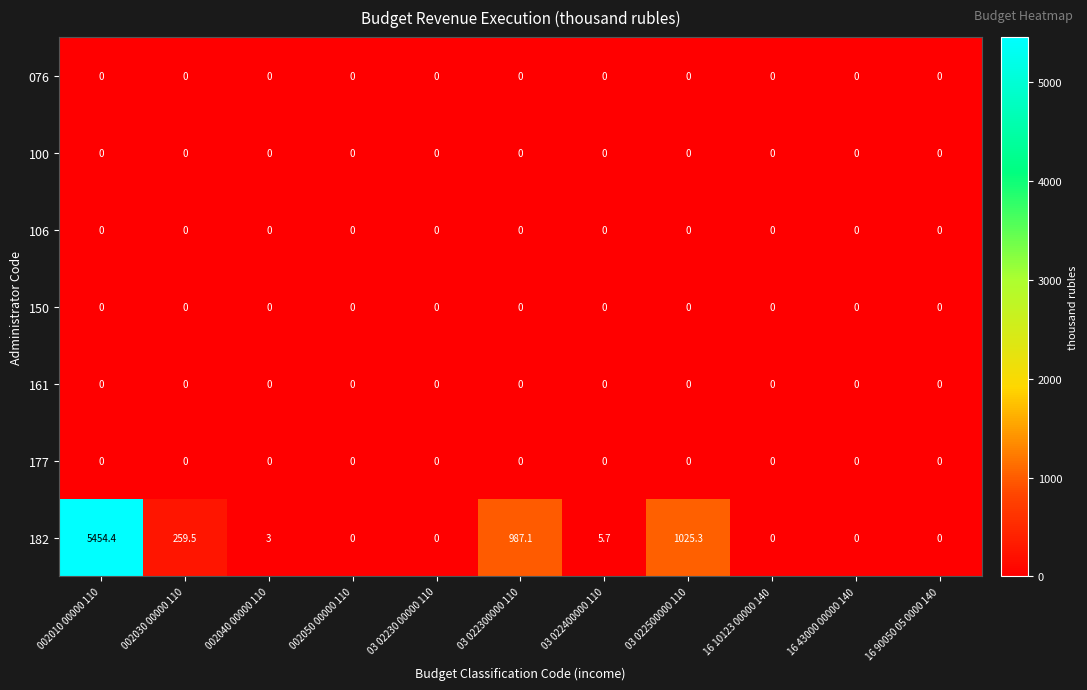

What is the maximum value shown in the chart?

5454.4